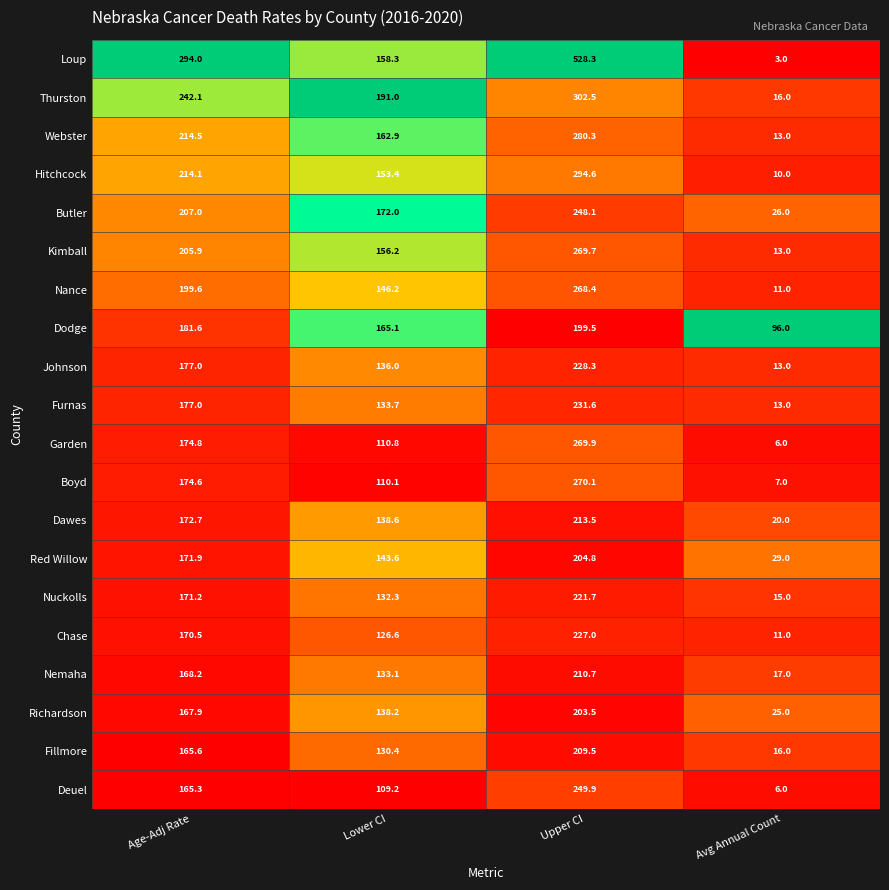

At which category is the sum across all series the highest?

Upper CI